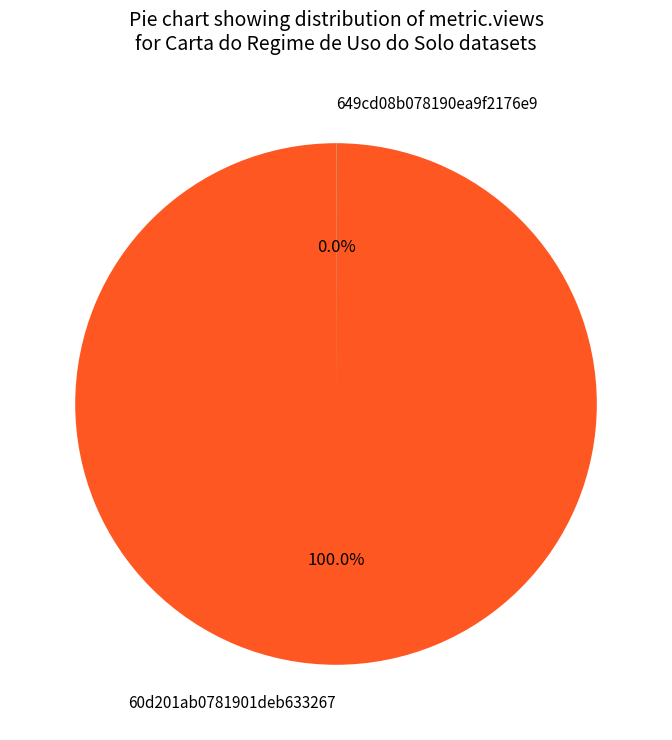

Which category has the biggest portion of the pie?

60d201ab0781901deb633267